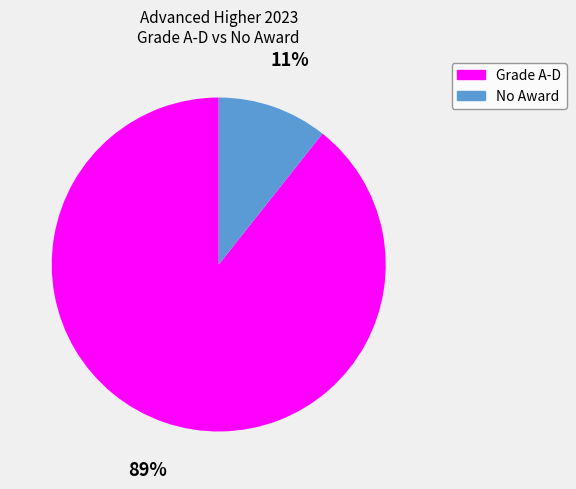

Is there any slice that represents more than half of the pie?

Yes